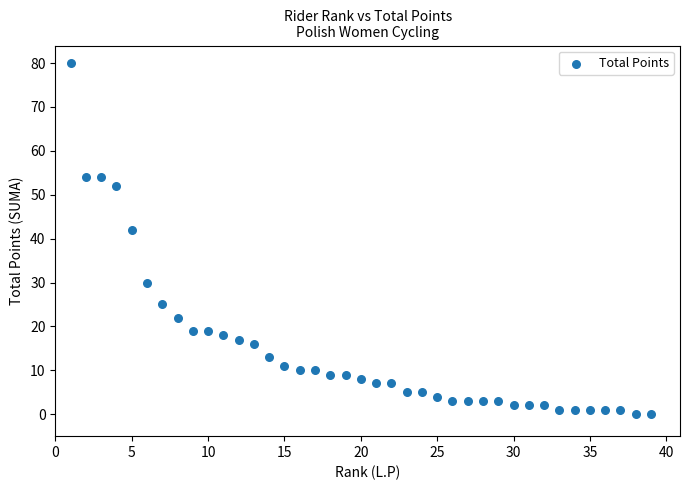

What is the range of X values (max minus min)?

38